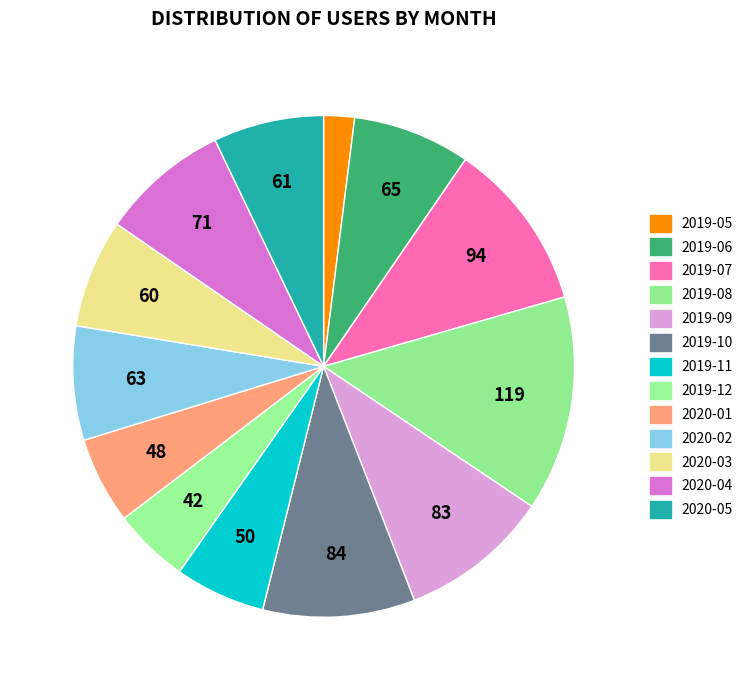

Count the number of slices in the pie.

13